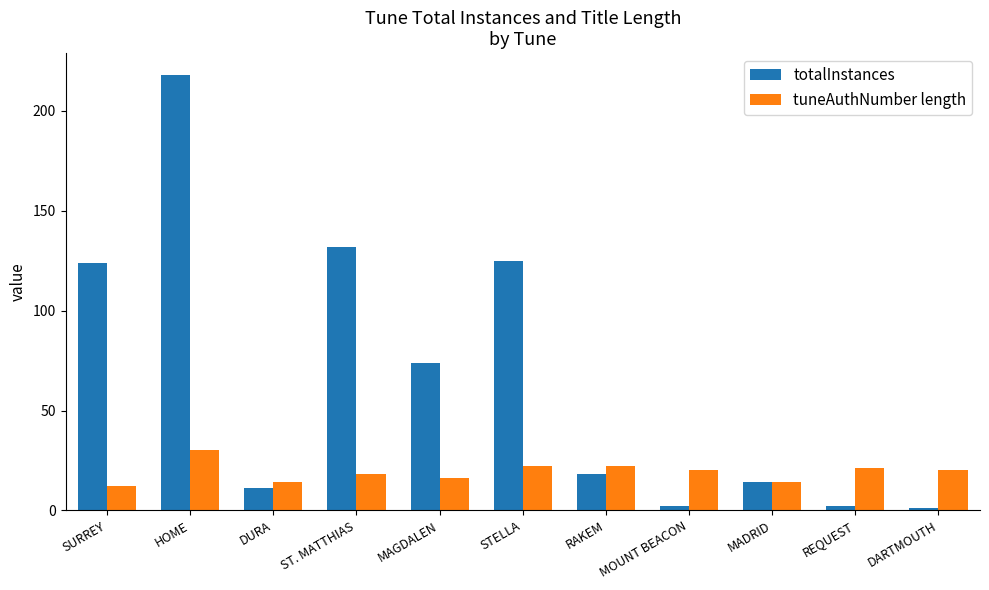

What is the minimum value shown in the chart?

1